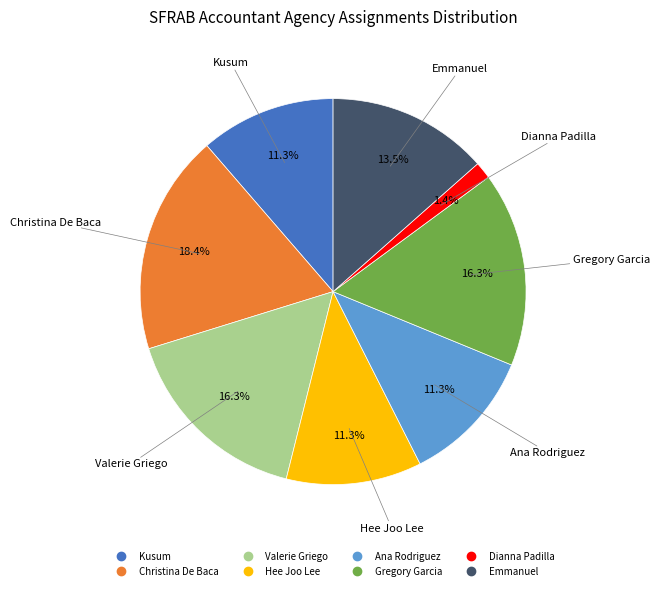

Is Valerie Griego the majority of the pie?

No